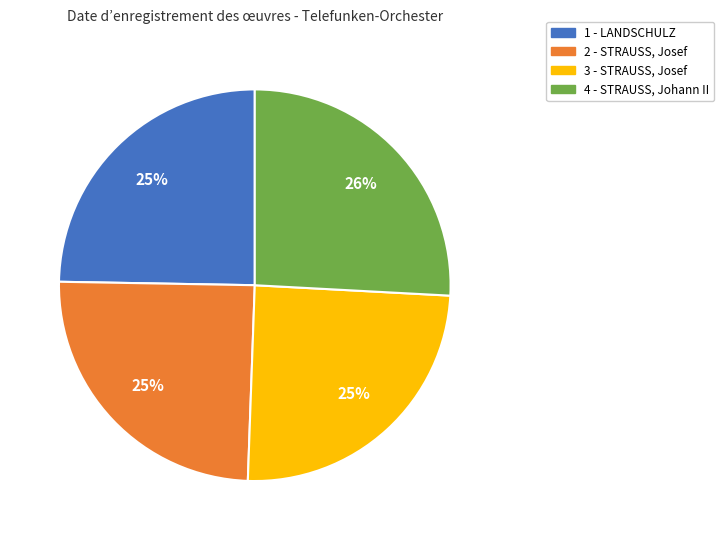

Approximately how many times larger is the value at 4 - STRAUSS, Johann II compared to 2 - STRAUSS, Josef?

1.0